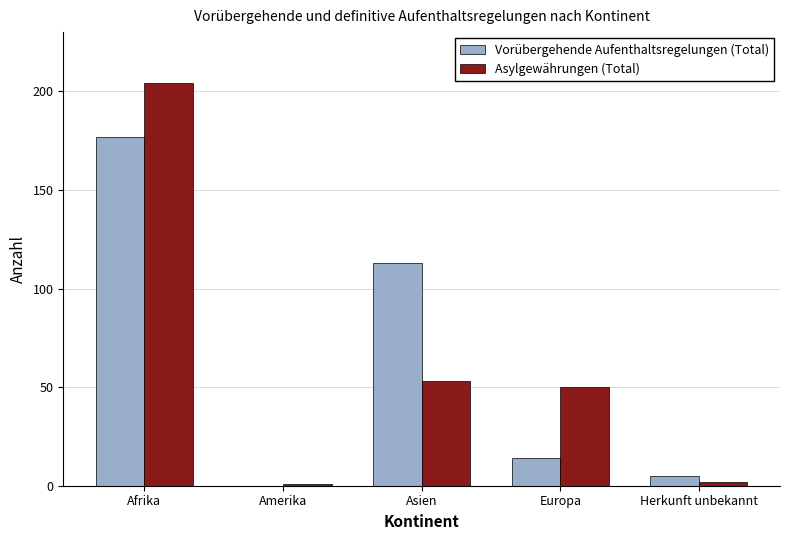

Which series has the largest range (max minus min)?

Asylgewährungen (Total)